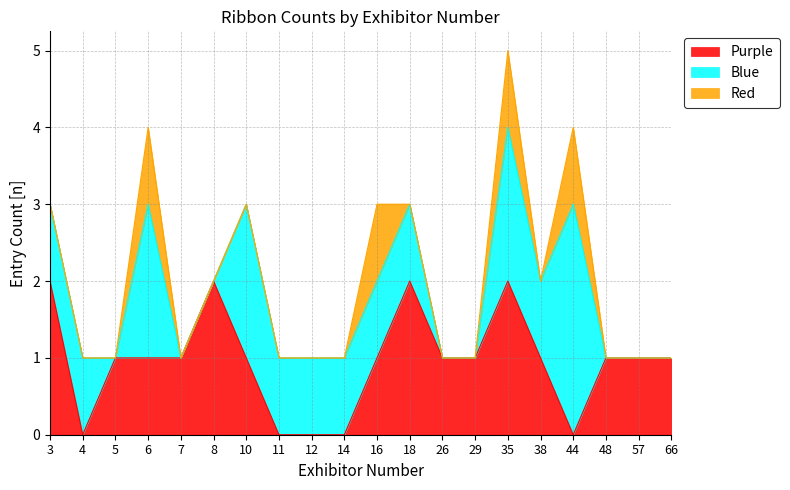

At which category is the sum across all series the highest?

35